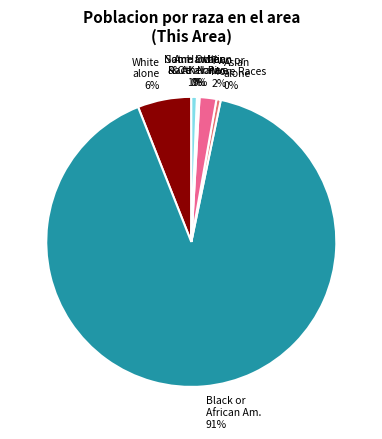

What is the largest slice in the pie chart?

Black or African Am.